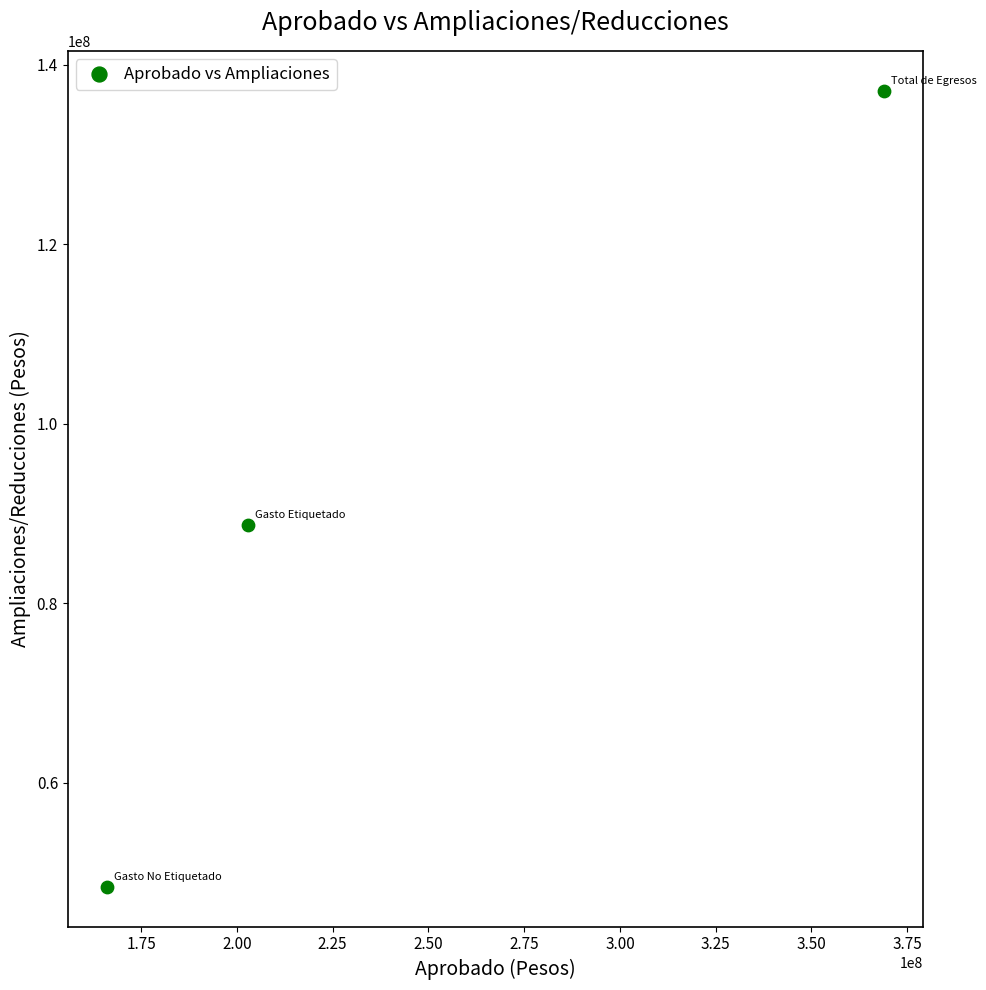

What Y value in the scatter plot is closest to 92749509?

88707531.3